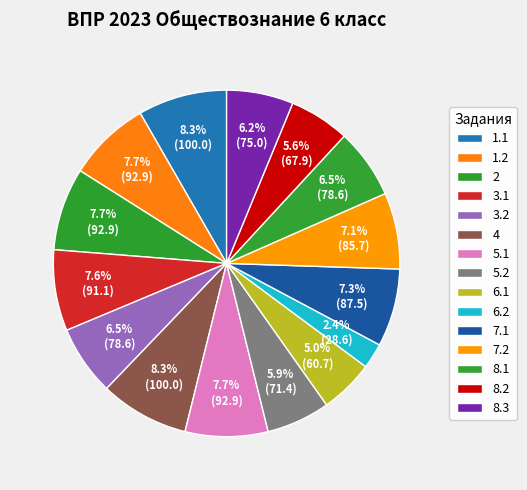

What percentage is NOT represented by 5.1?

92.3%